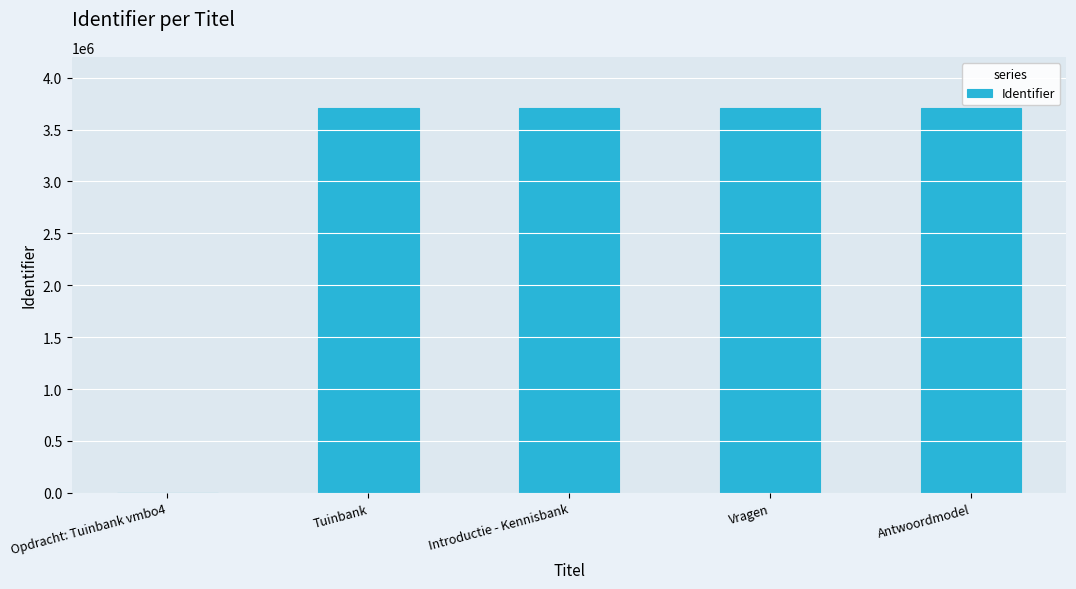

At which label is the value closest to 1854890?

Tuinbank